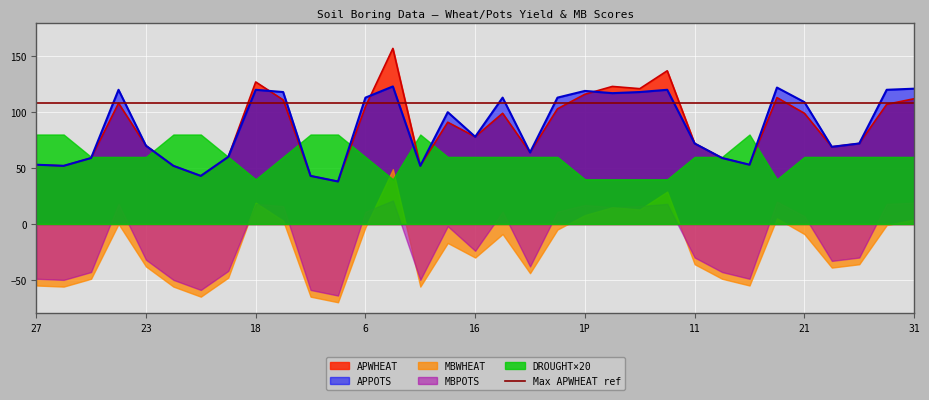

How many positive values does the MBPOTS series have?

15